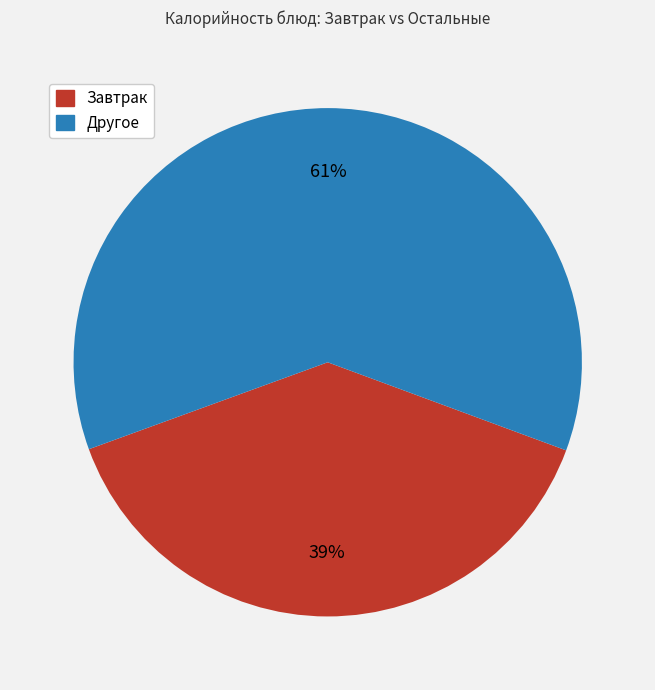

To the nearest percent, what percentage of the pie is Другое?

61%